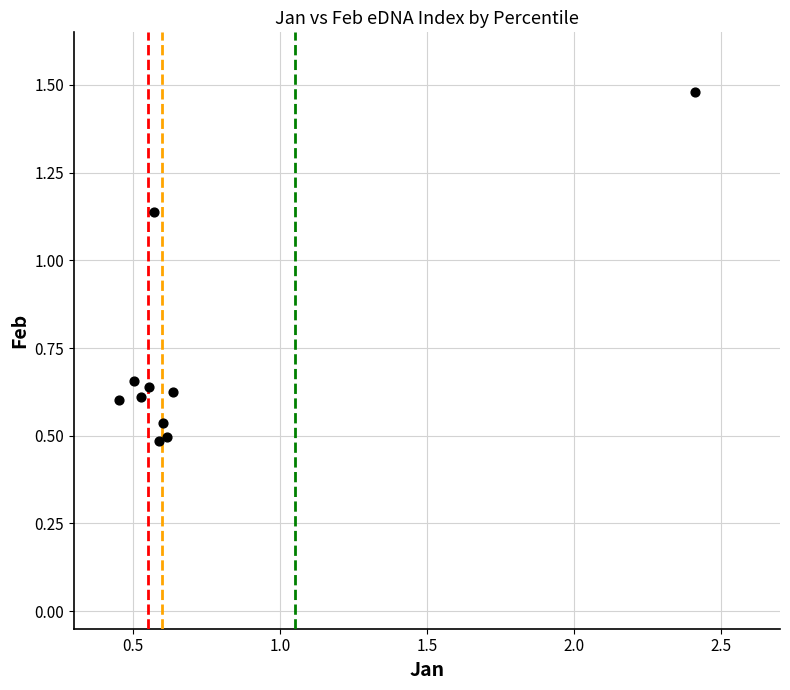

What is the range of Y values (max minus min)?

1.0